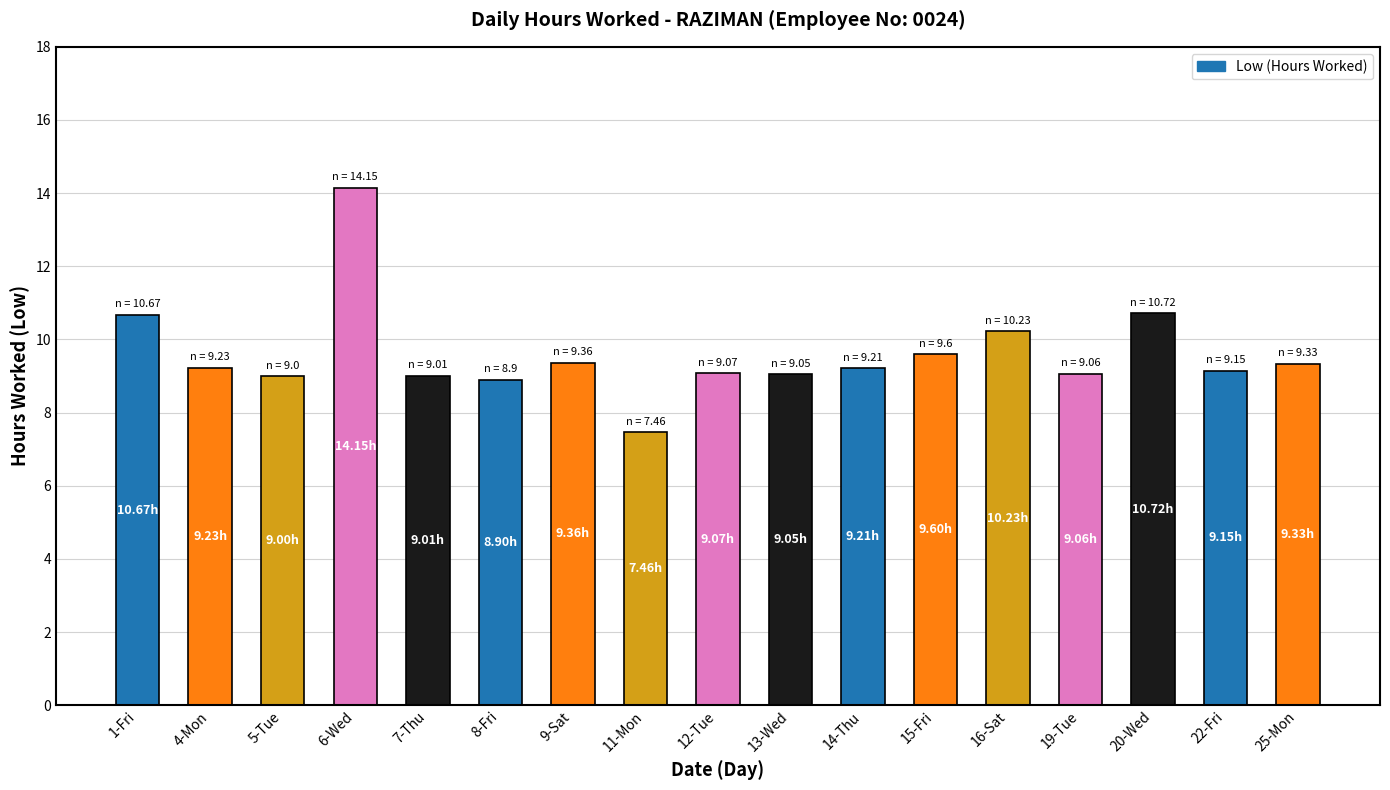

Approximately how many times larger is the value at 20-Wed compared to 14-Thu?

1.2